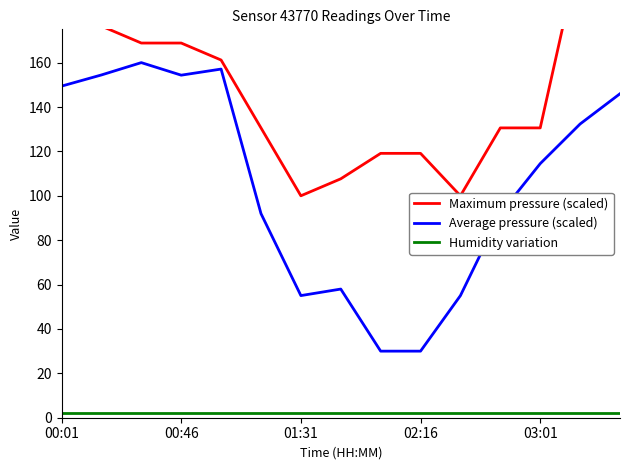

True or false: Humidity variation and Average pressure (scaled) intersect in this chart.

False